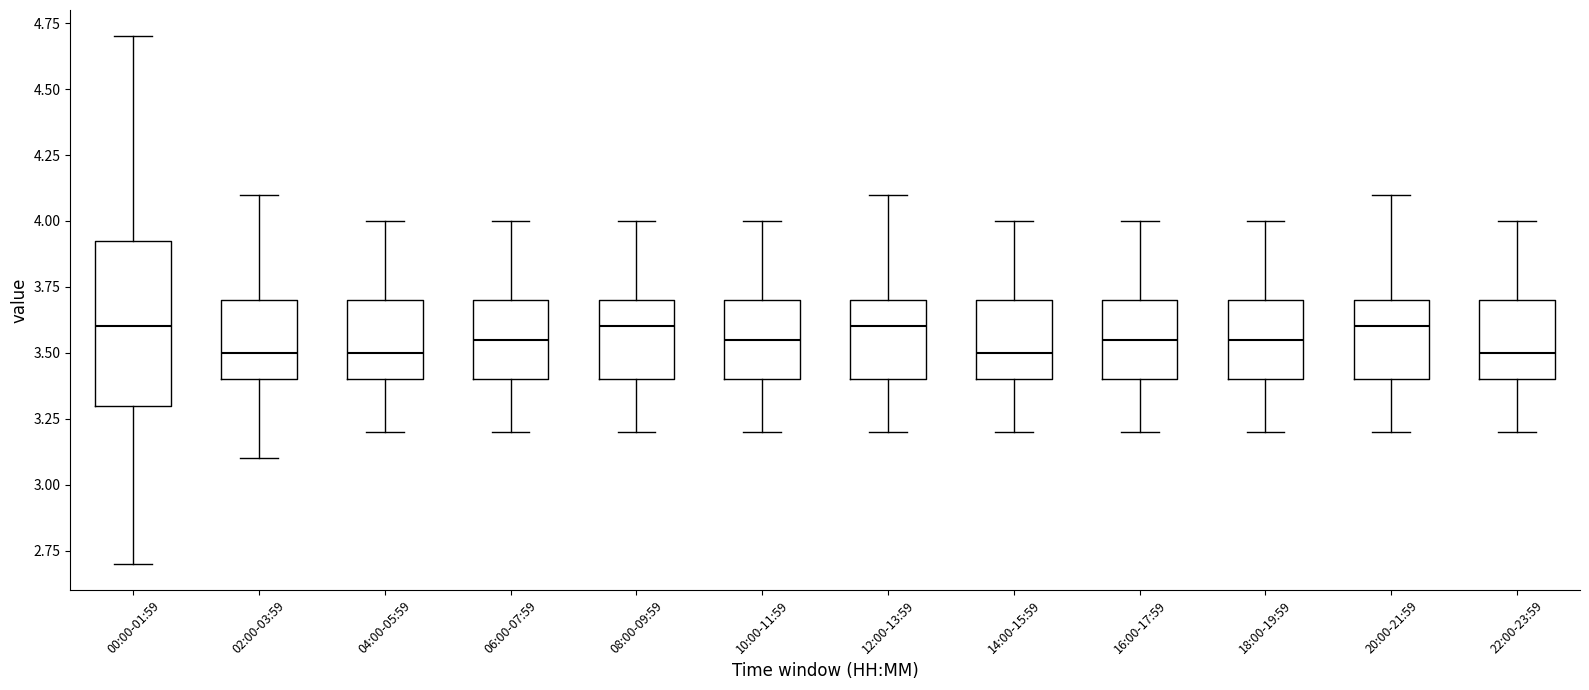

Reading left to right, read every box against the y-axis: the position of its median line, the range the box covers, and the ends of its whiskers. The values are not printed on the chart, so give them approximately, as read against the axis.

00:00-01:59: median 3.60, box 3.30 to 3.95, whiskers 2.70 to 4.70
02:00-03:59: median 3.50, box 3.40 to 3.70, whiskers 3.10 to 4.10
04:00-05:59: median 3.50, box 3.40 to 3.70, whiskers 3.20 to 4.00
06:00-07:59: median 3.55, box 3.40 to 3.70, whiskers 3.20 to 4.00
08:00-09:59: median 3.60, box 3.40 to 3.70, whiskers 3.20 to 4.00
10:00-11:59: median 3.55, box 3.40 to 3.70, whiskers 3.20 to 4.00
12:00-13:59: median 3.60, box 3.40 to 3.70, whiskers 3.20 to 4.10
14:00-15:59: median 3.50, box 3.40 to 3.70, whiskers 3.20 to 4.00
16:00-17:59: median 3.55, box 3.40 to 3.70, whiskers 3.20 to 4.00
18:00-19:59: median 3.55, box 3.40 to 3.70, whiskers 3.20 to 4.00
20:00-21:59: median 3.60, box 3.40 to 3.70, whiskers 3.20 to 4.10
22:00-23:59: median 3.50, box 3.40 to 3.70, whiskers 3.20 to 4.00